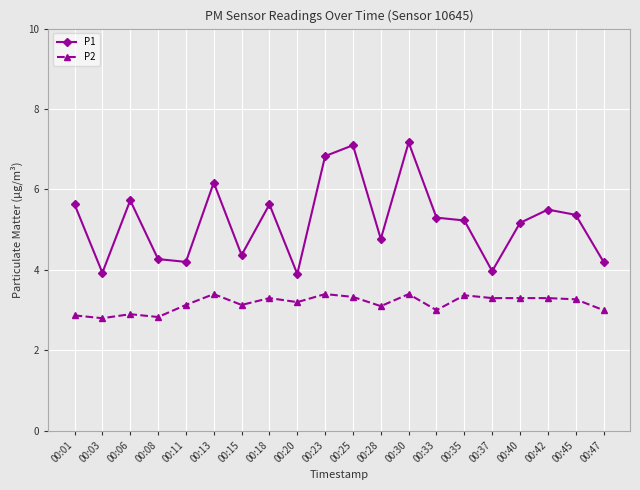

What is the difference between the P1 values at 00:20 and 00:33?

1.4